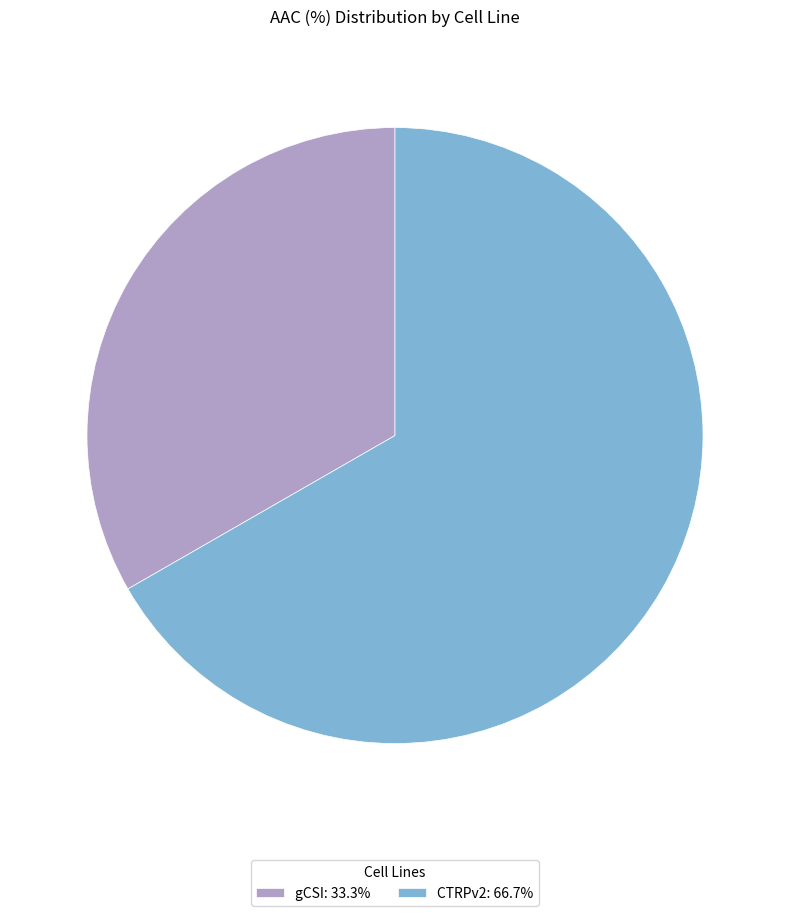

How many slices are in this pie chart?

2